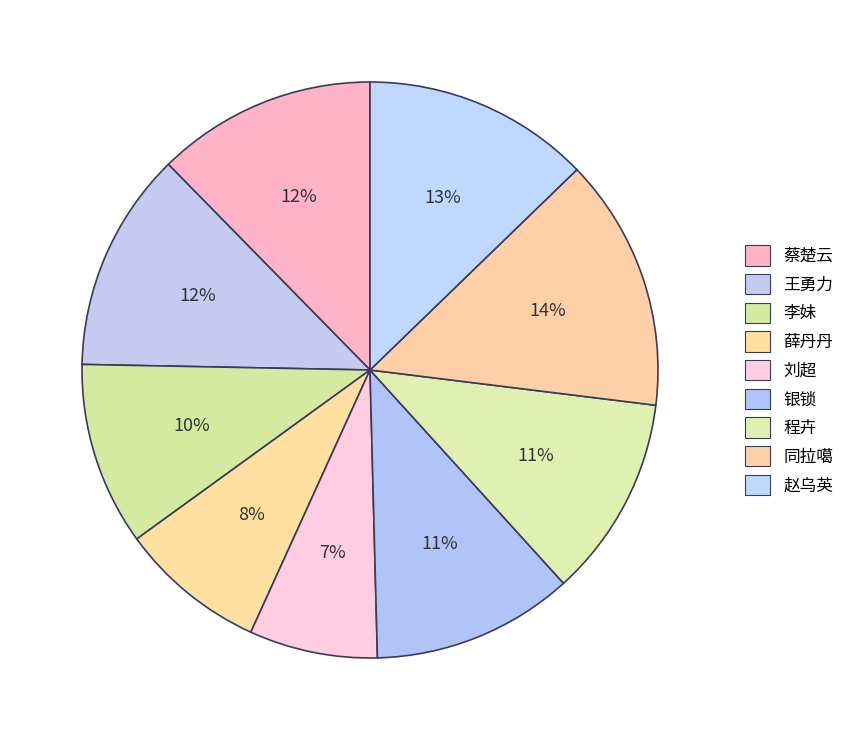

Count the number of slices in the pie.

9